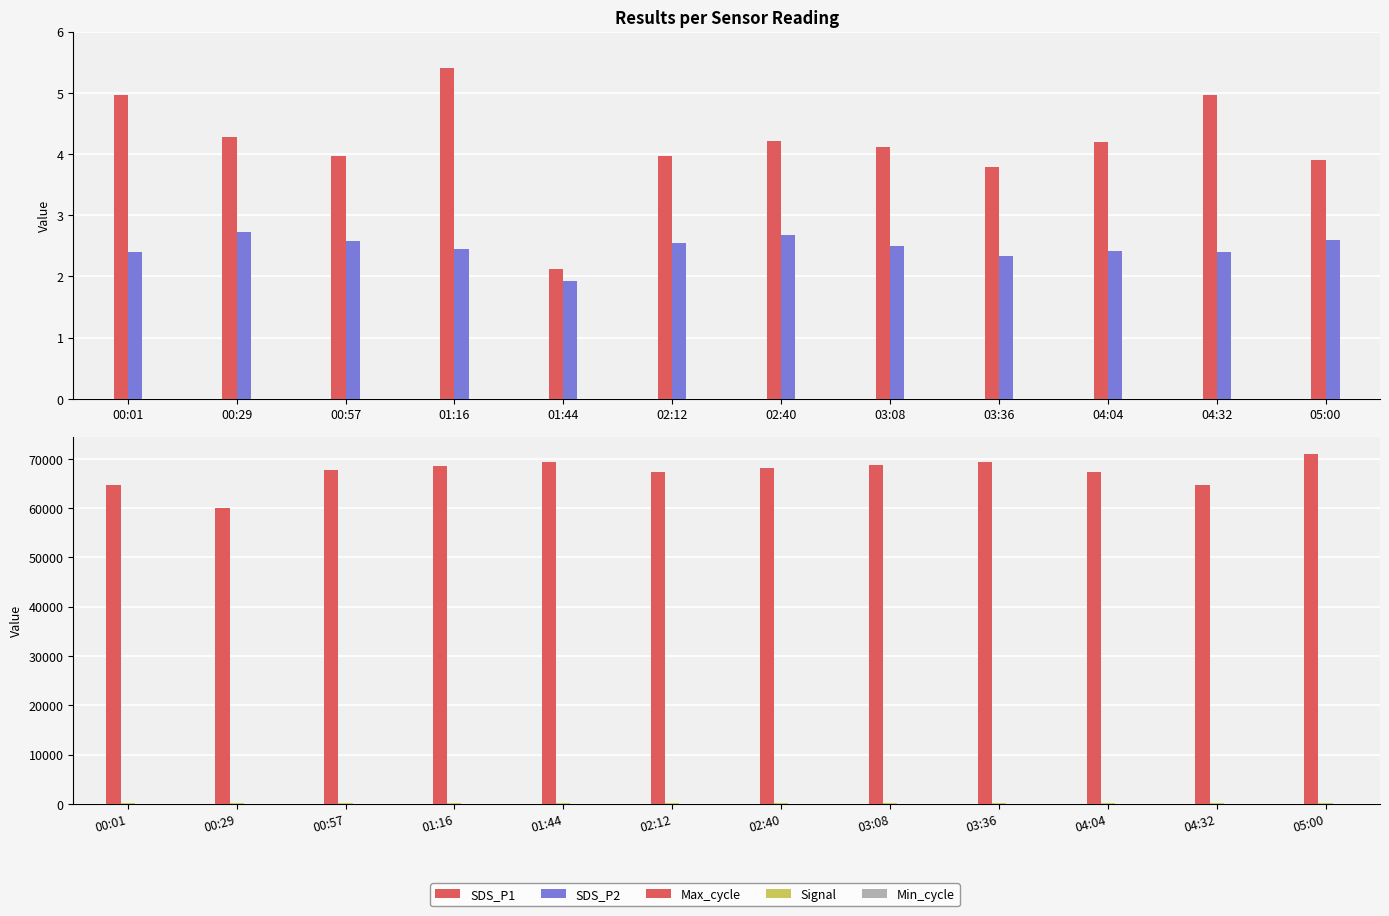

What are all the series names shown in the legend?

SDS_P1, SDS_P2, Max_cycle, Signal, Min_cycle